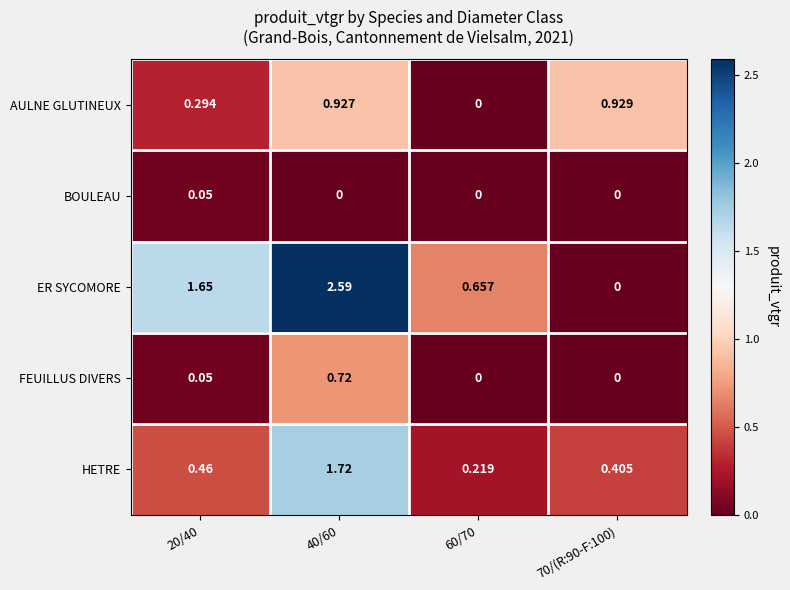

Rank the series by their maximum value, from highest to lowest.

ER SYCOMORE, HETRE, AULNE GLUTINEUX, FEUILLUS DIVERS, BOULEAU